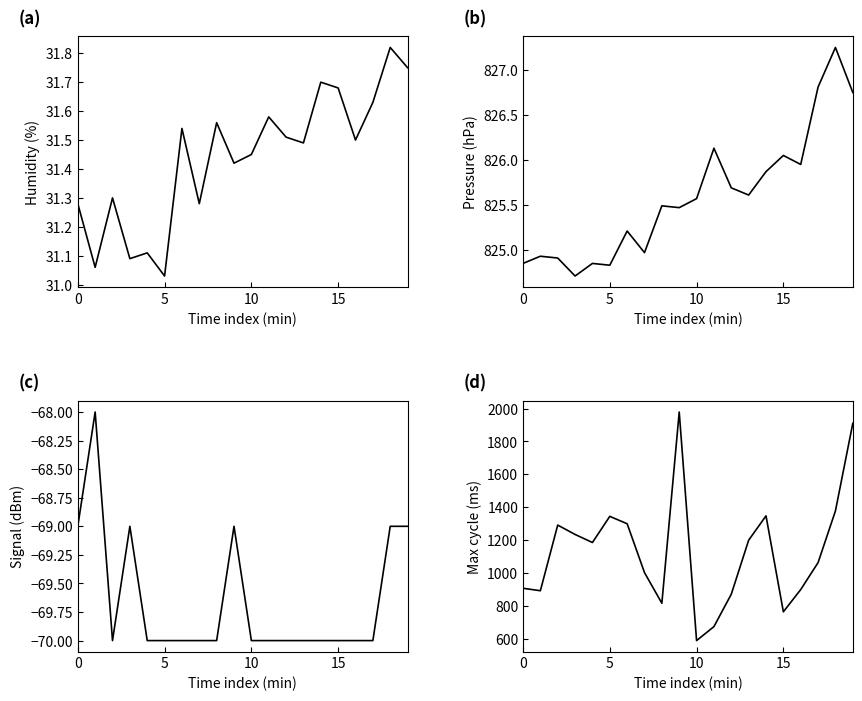

True or false: Signal has a value of -70.0 at 17.

True